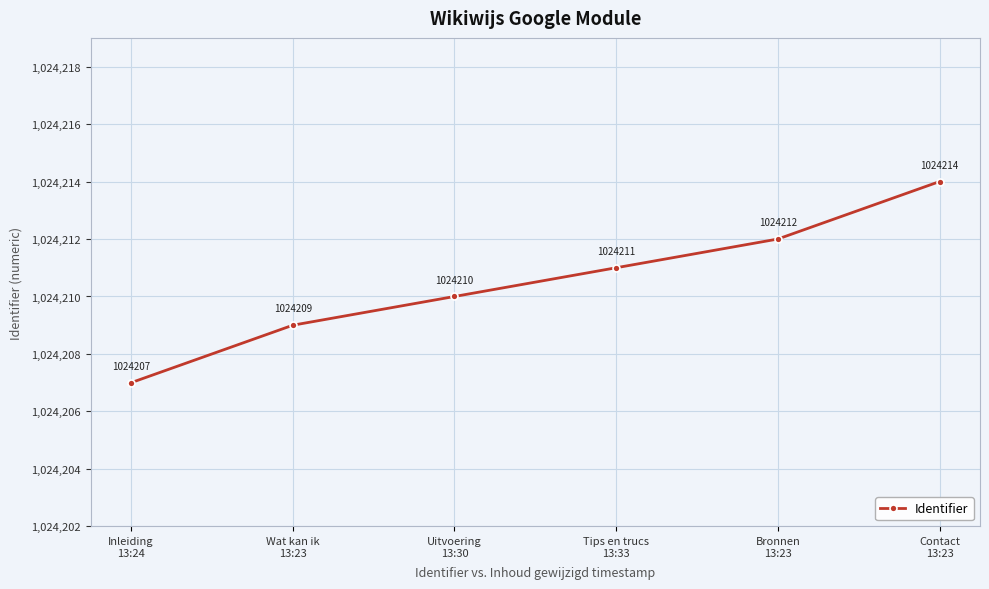

Reading left to right, list all the values displayed in this chart.

Inleiding
13:24=1024207	Wat kan ik
13:23=1024209	Uitvoering
13:30=1024210	Tips en trucs
13:33=1024211	Bronnen
13:23=1024212	Contact
13:23=1024214